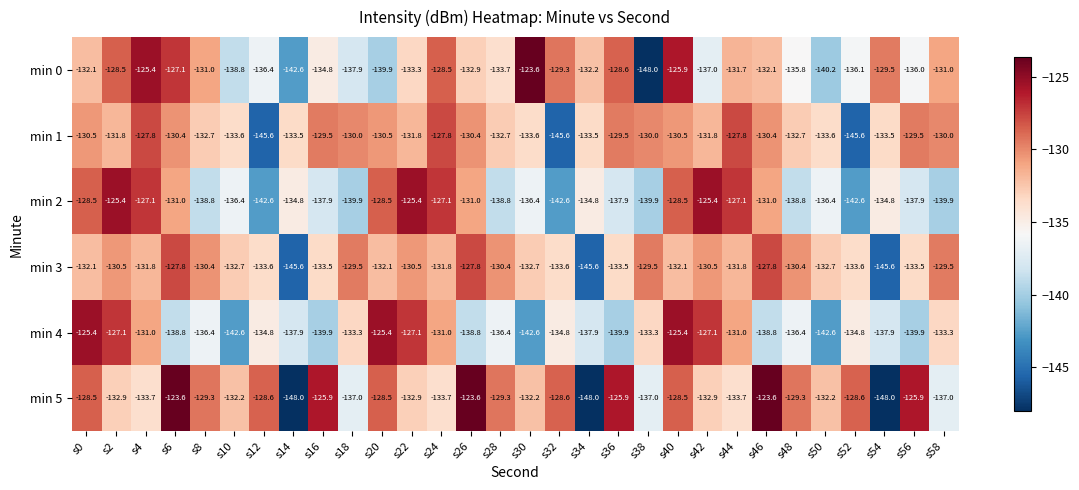

Which series has the largest total across all categories?

min 5